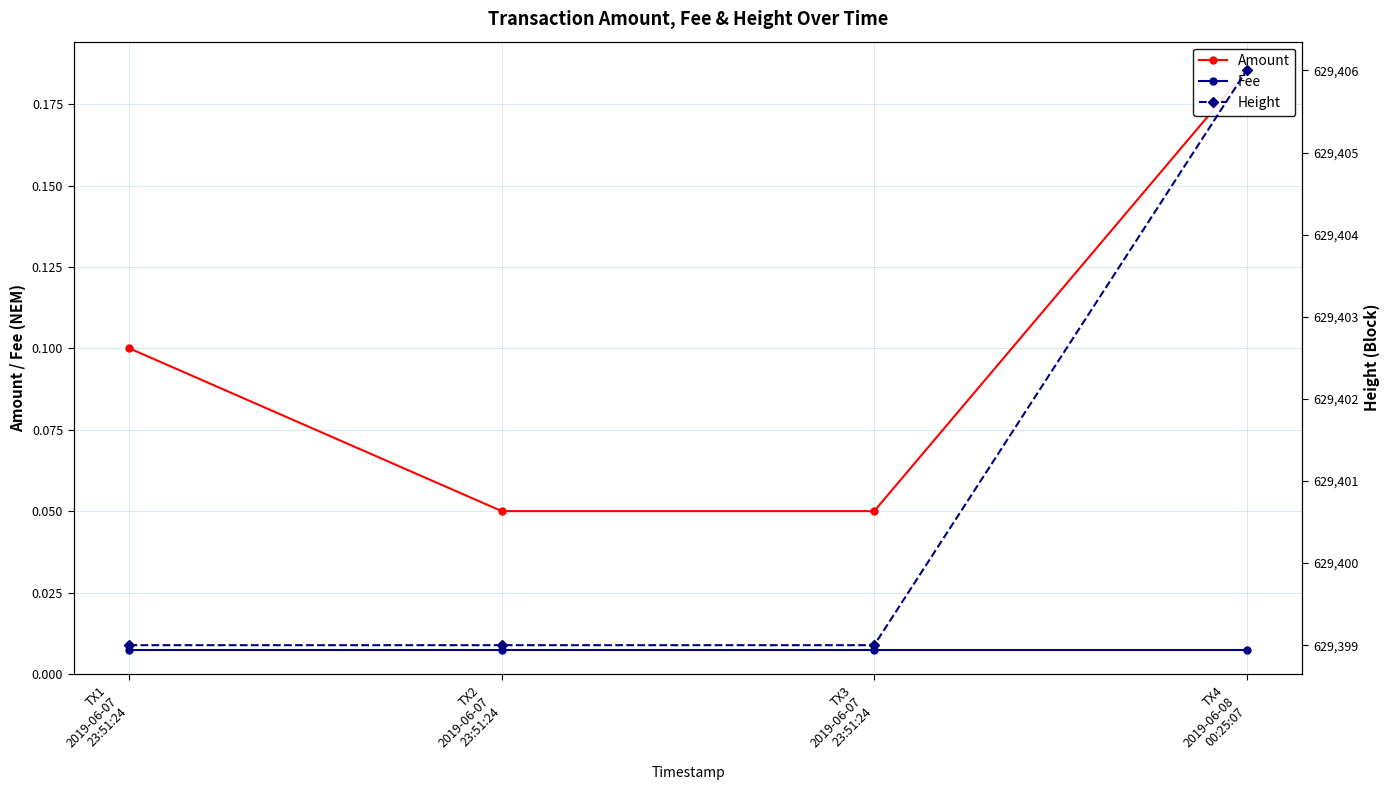

How many Height values are between 629399 and 629406?

4